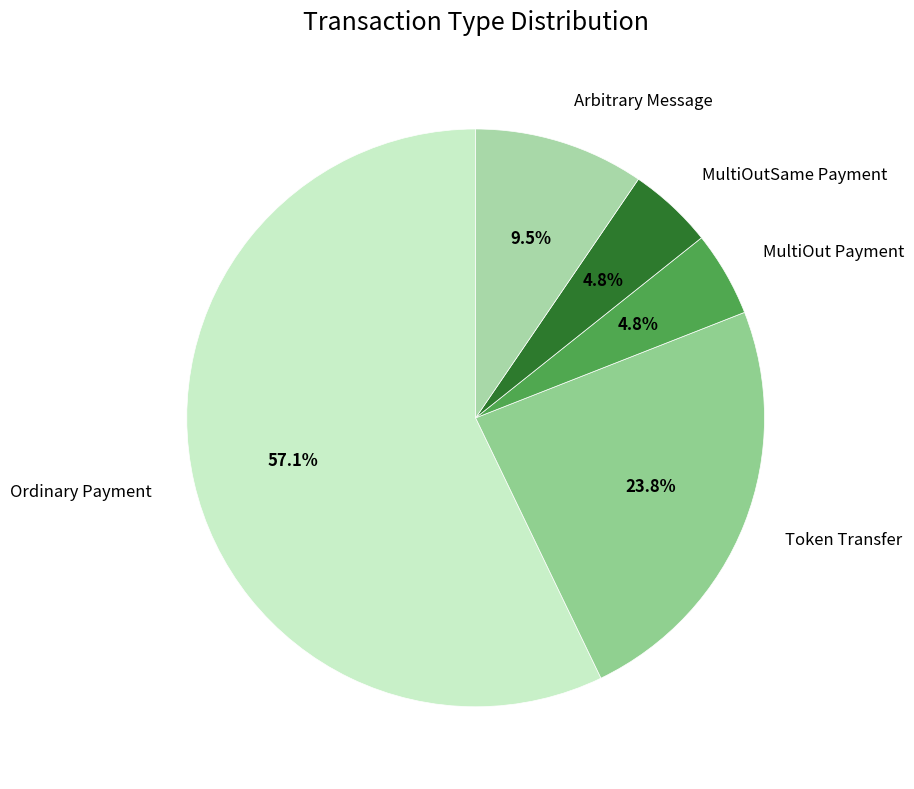

Which slice represents more than half of the pie?

Ordinary Payment